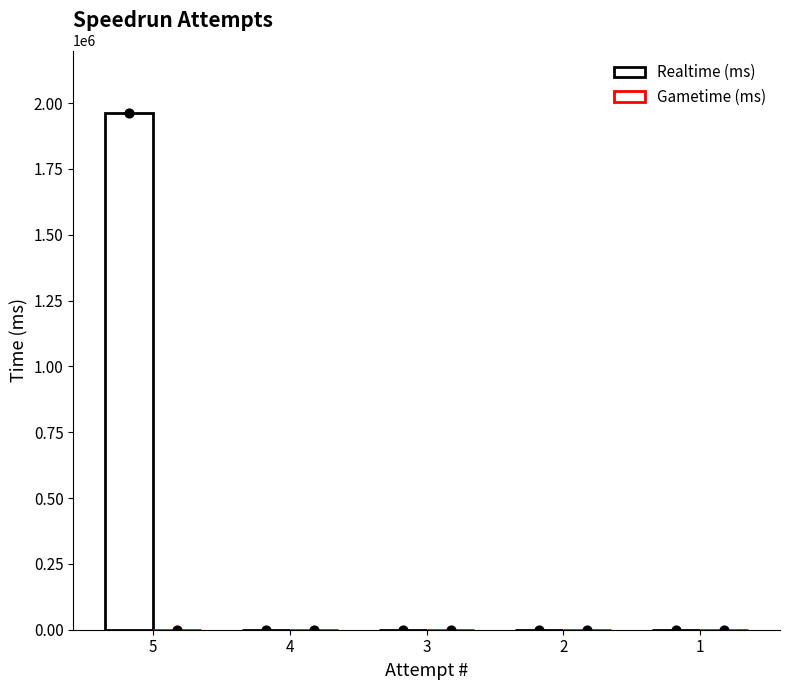

Which series contains the lowest Y value?

Realtime (ms)